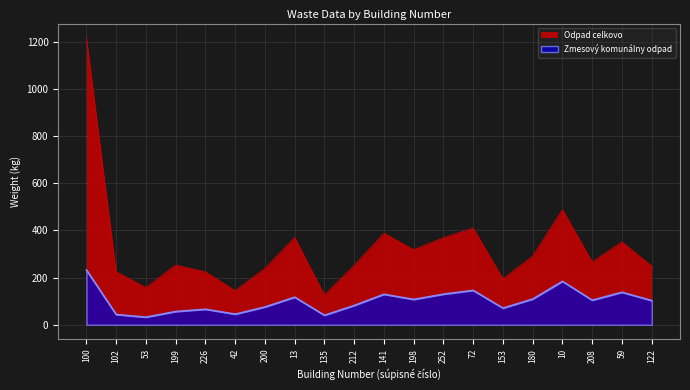

What is the greatest value displayed?

1216.3